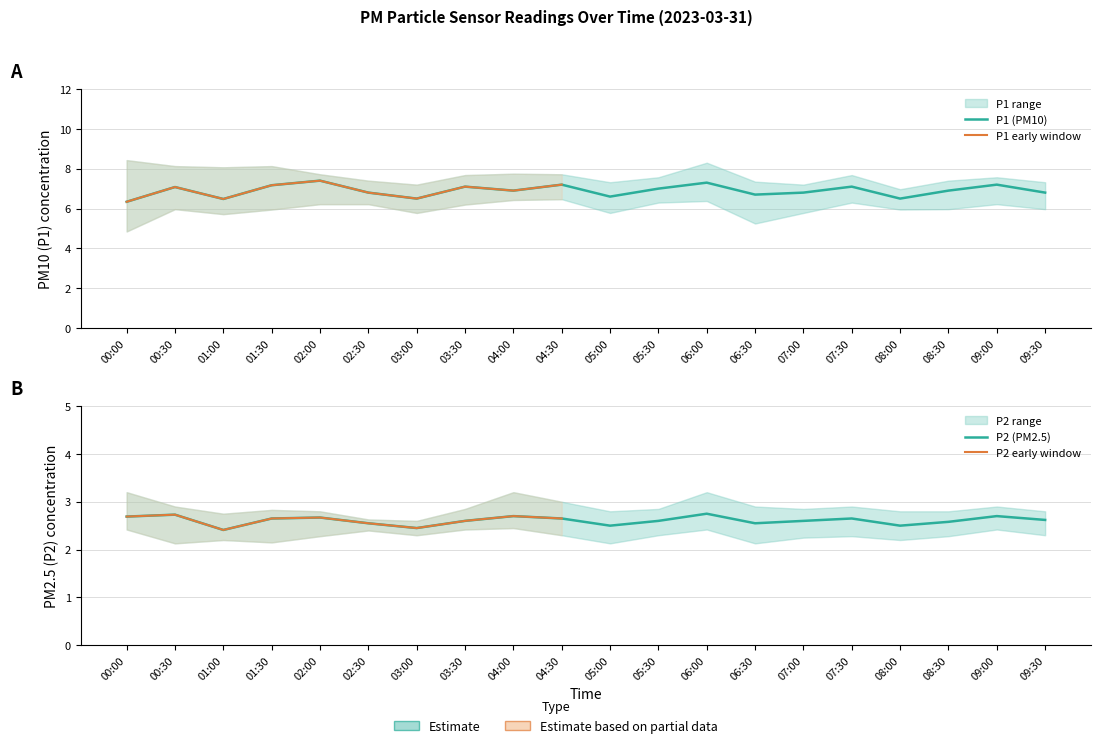

What is the total value across all series at 07:30?

9.8